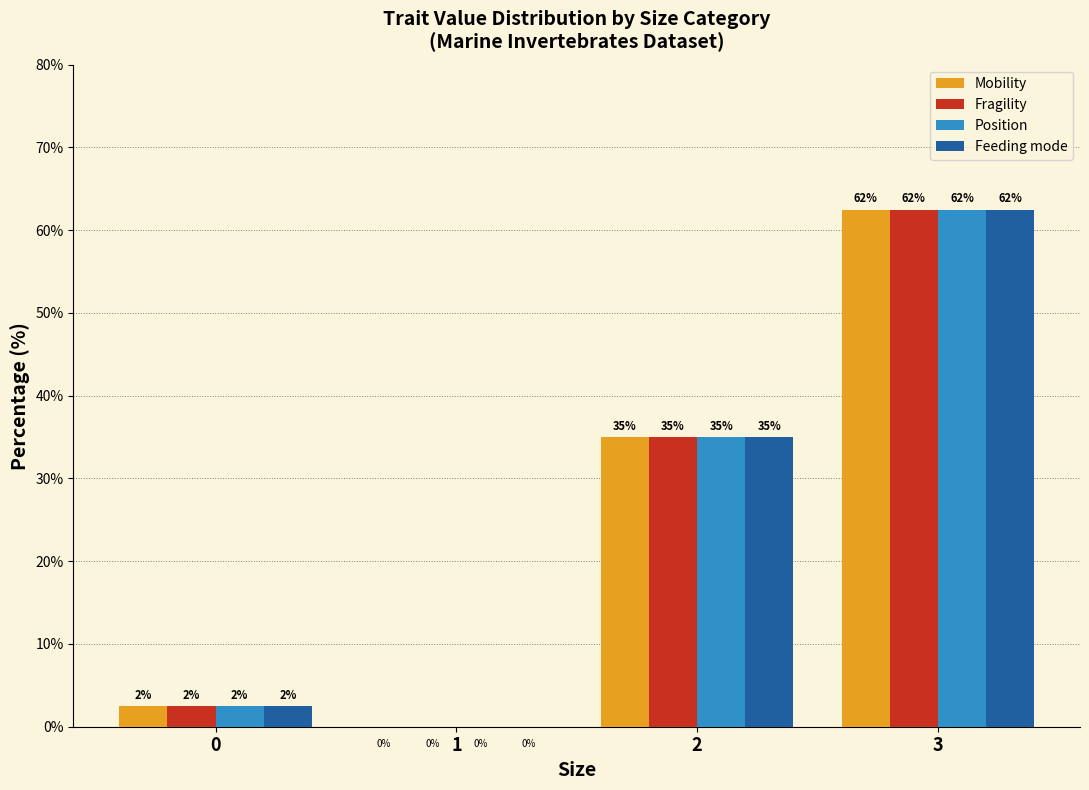

Is it true that Mobility equals 35.0 at 2?

True